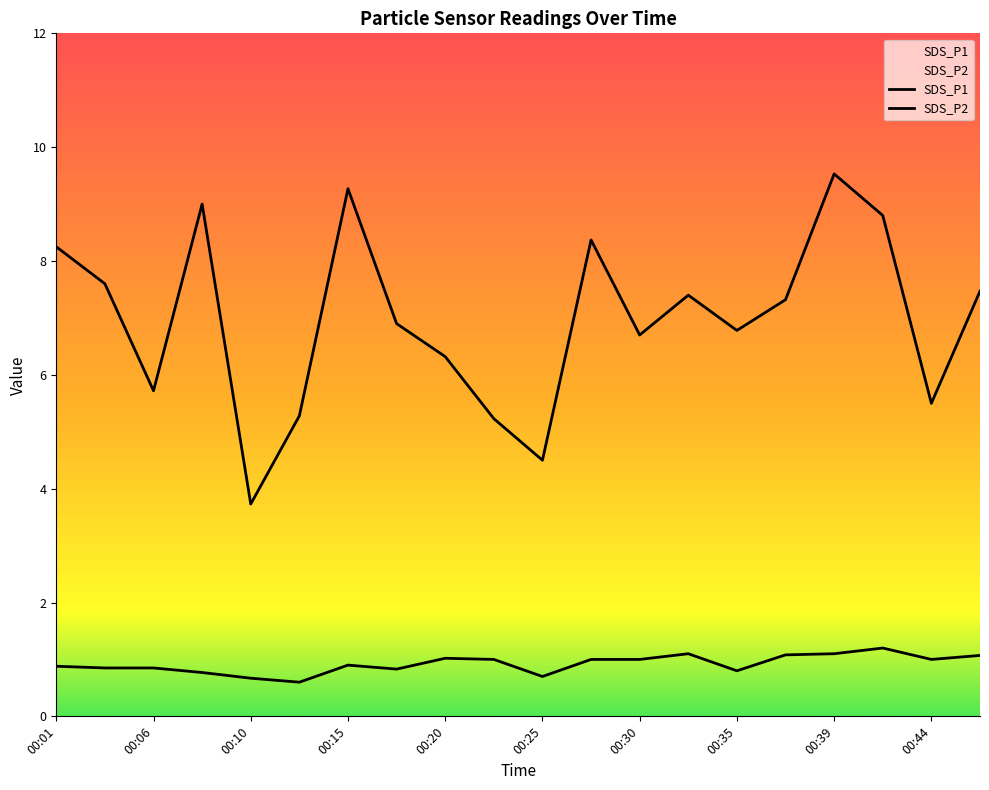

True or false: SDS_P1 and SDS_P2 cross at least once.

False